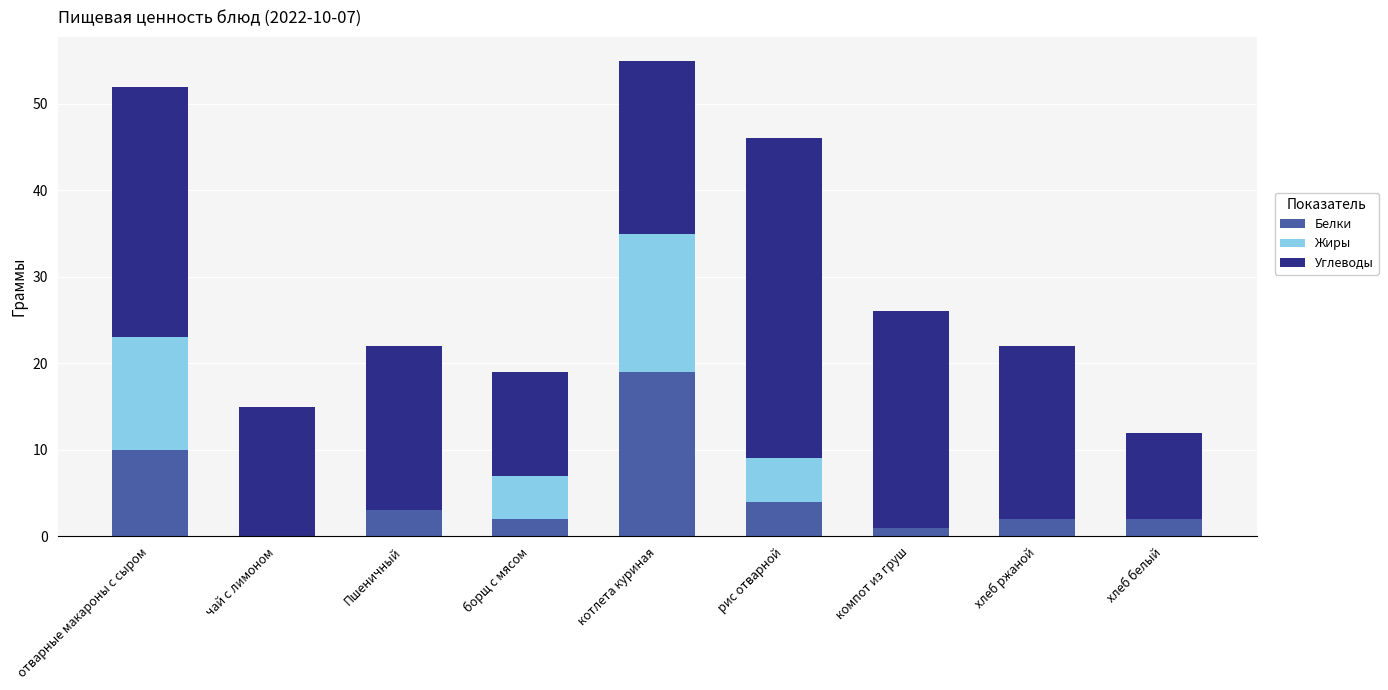

Is it true that Белки equals 5 at Пшеничный?

False